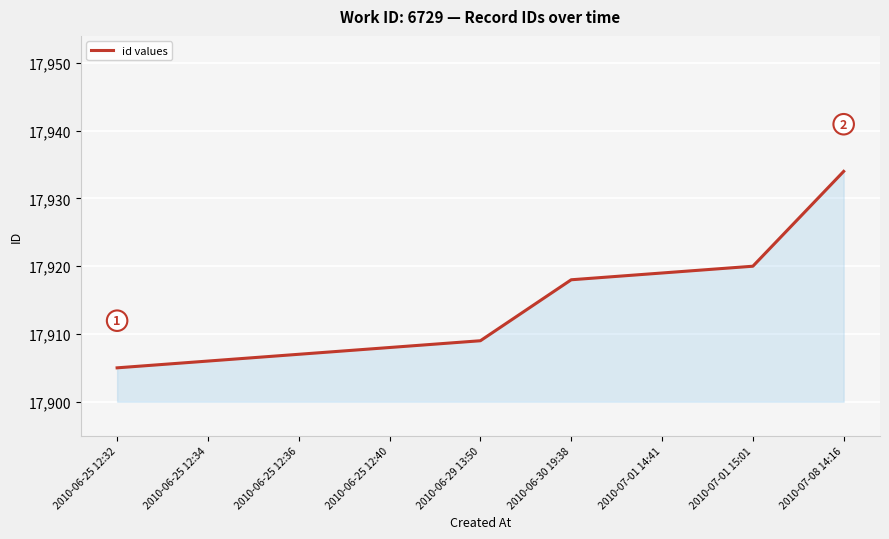

What is the smallest value displayed?

17905